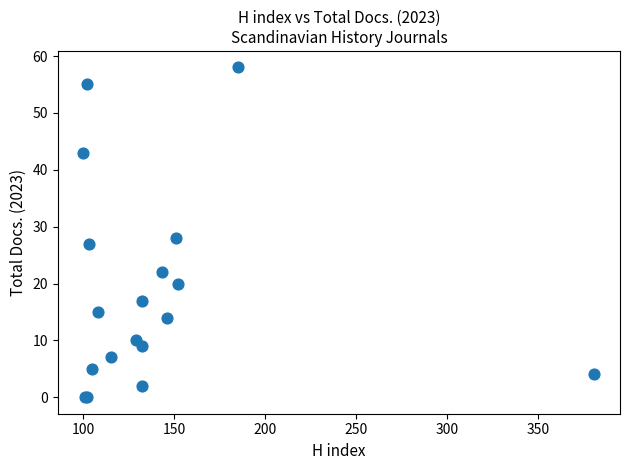

What Y value in the scatter plot is closest to 29?

28